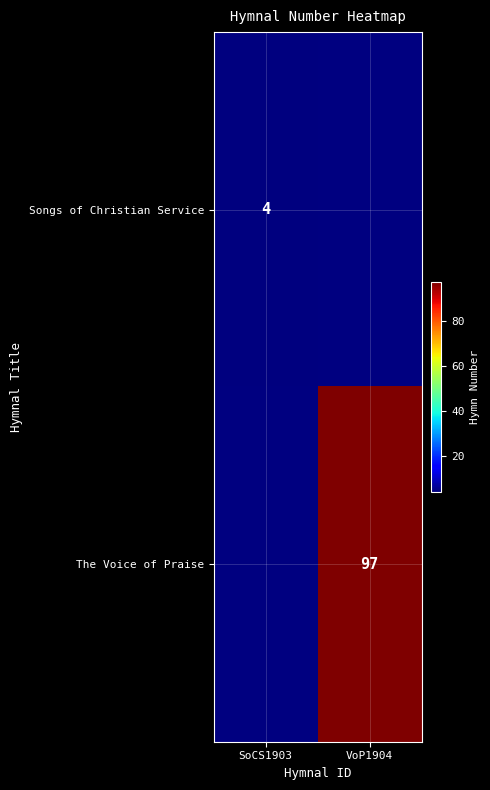

True or false: Songs of Christian Service has a value of 4 at SoCS1903.

True